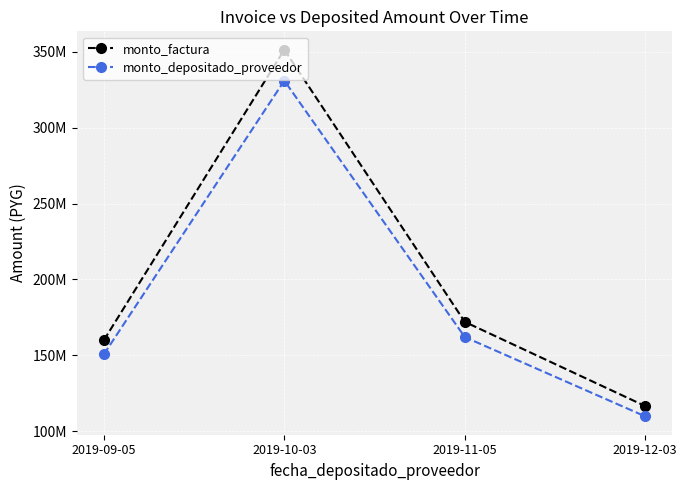

True or false: monto_depositado_proveedor and monto_factura cross at least once.

False